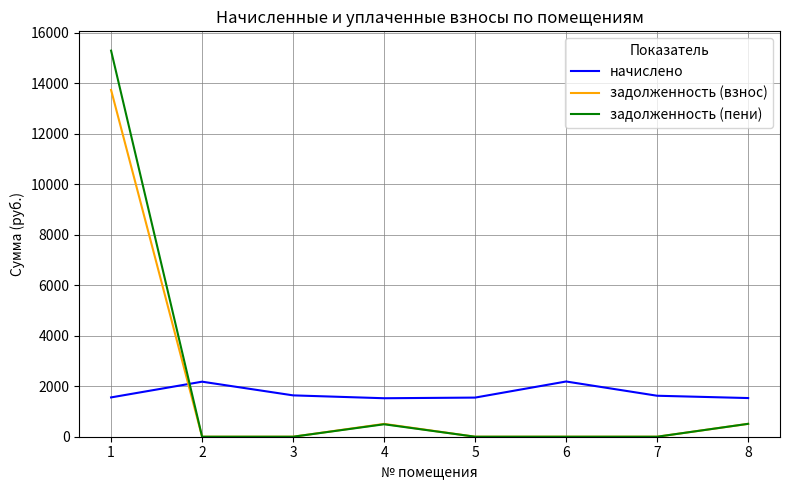

List the series in order of their overall mean, lowest first.

начислено, задолженность (взнос), задолженность (пени)